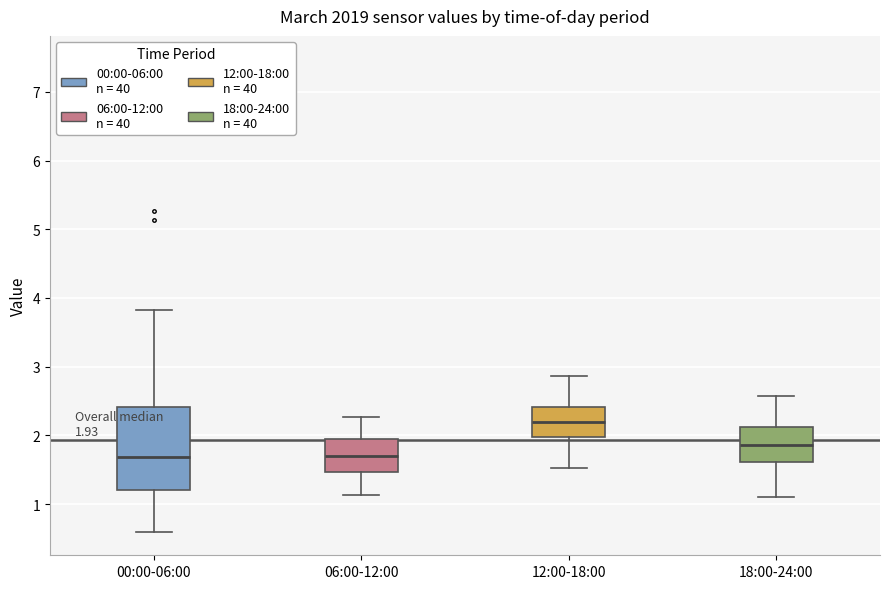

Which box is the tallest, from its lower edge to its upper edge?

00:00-06:00